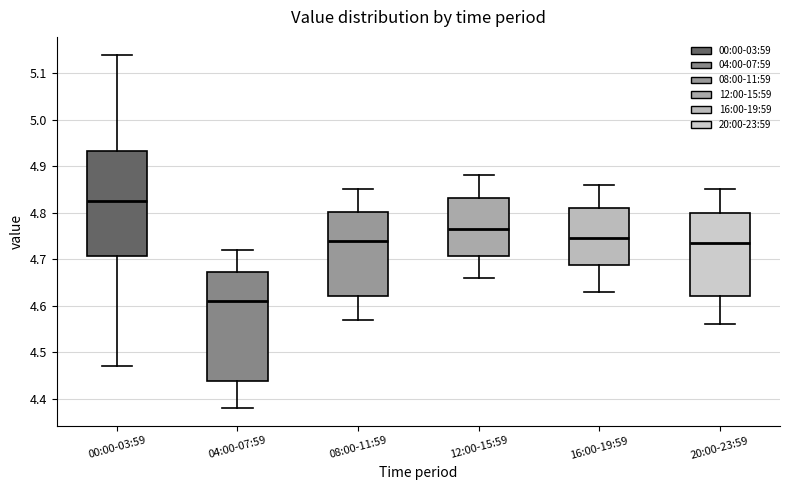

Where is the upper edge of the box for 20:00-23:59 on the y-axis? The values are not printed on the chart, so give them approximately, as read against the axis.

4.80